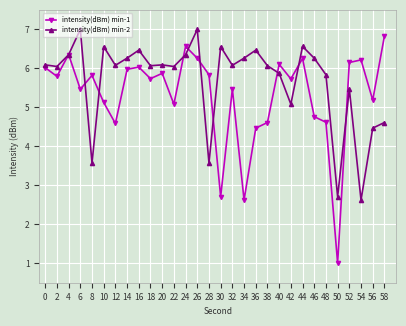

Rank the series by their maximum value, from lowest to highest.

intensity(dBm) min-1, intensity(dBm) min-2